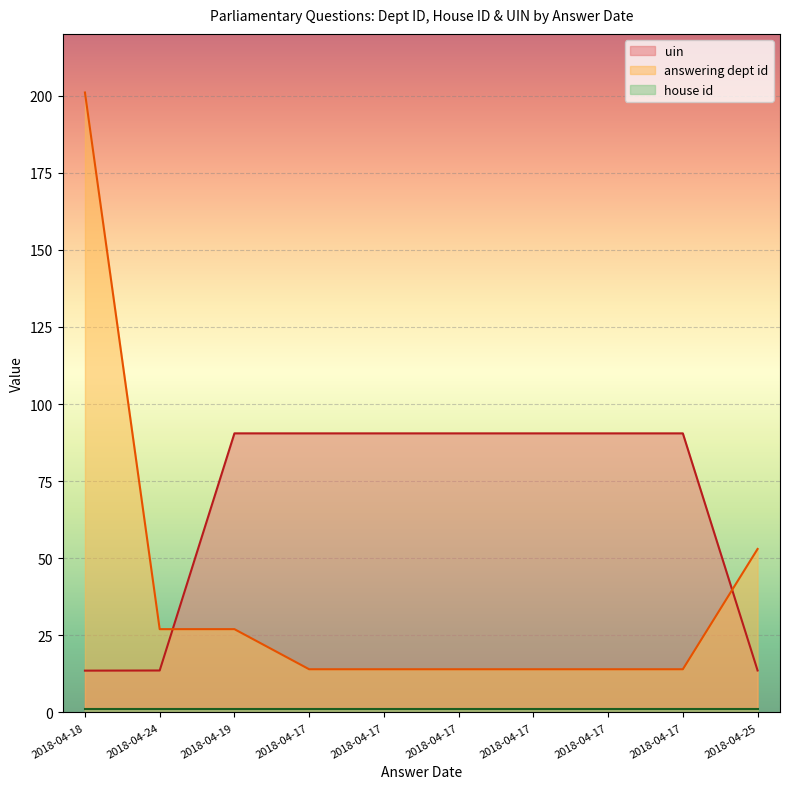

Read the uin_normalized value at 2018-04-18.

13.6